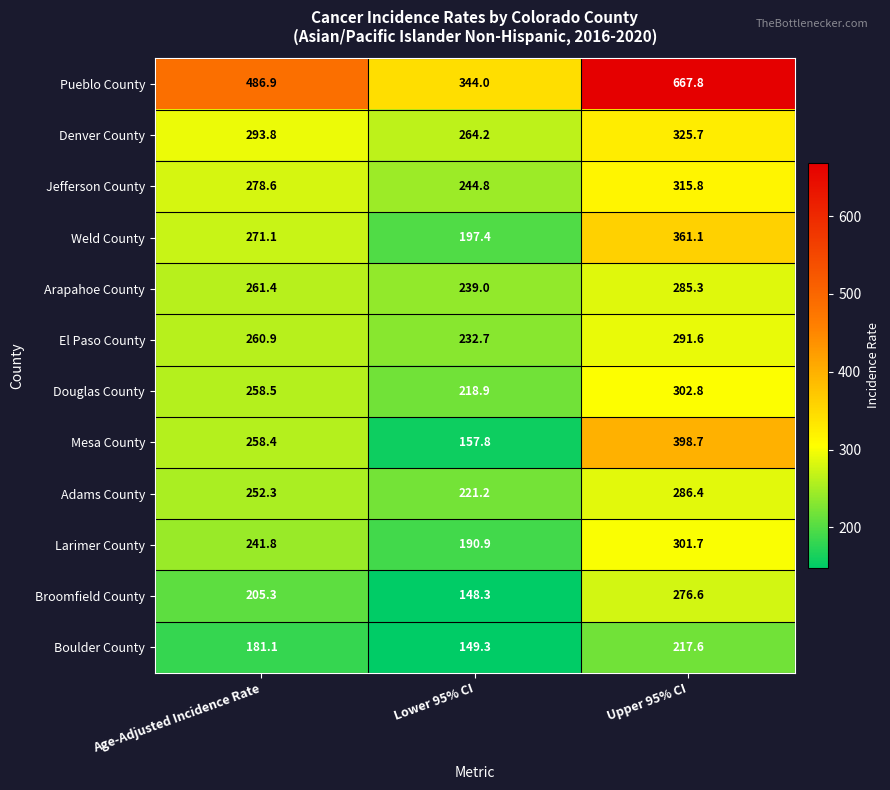

What is the difference between the maximum and minimum values in the Larimer County series?

110.8